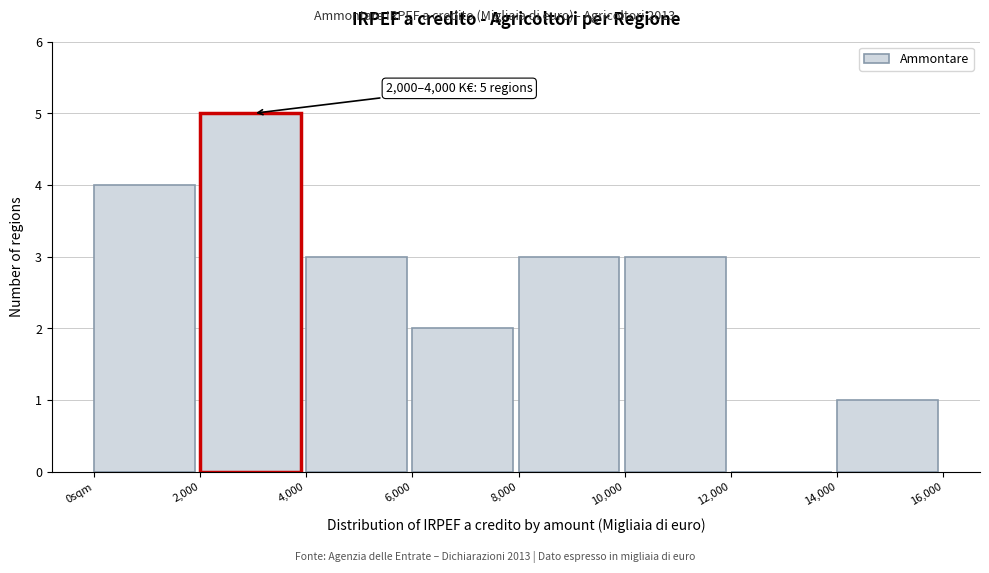

Reading left to right, list all the values displayed in this chart.

0sqm=4	2,000=5	4,000=3	6,000=2	8,000=3	10,000=3	12,000=0	14,000=1